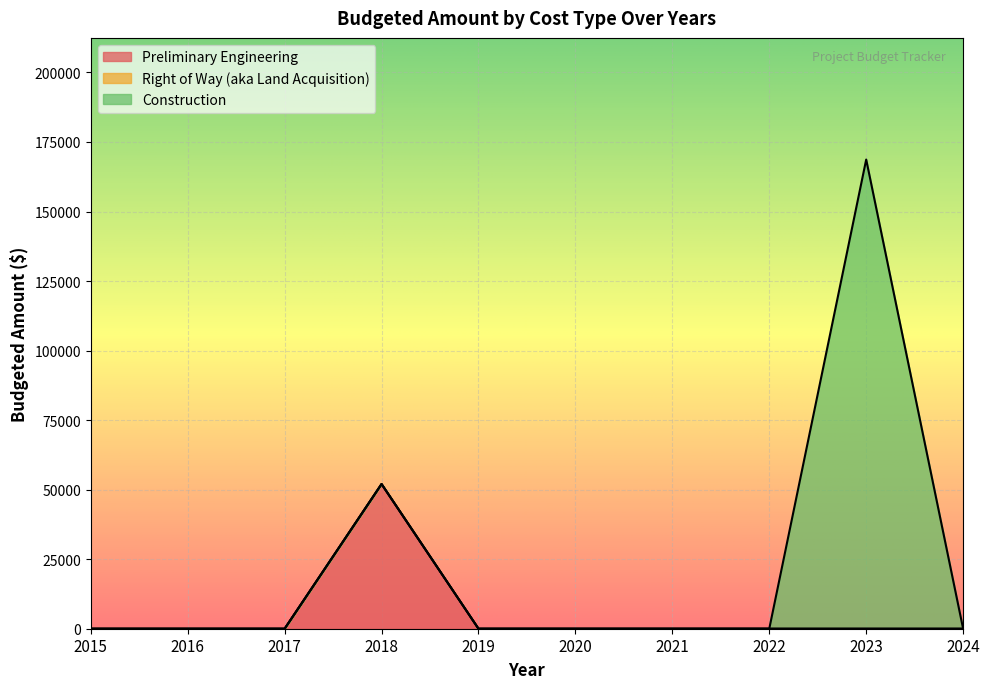

List the labels in order of Preliminary Engineering value, smallest first.

2015, 2016, 2017, 2019, 2020, 2021, 2022, 2023, 2024, 2018